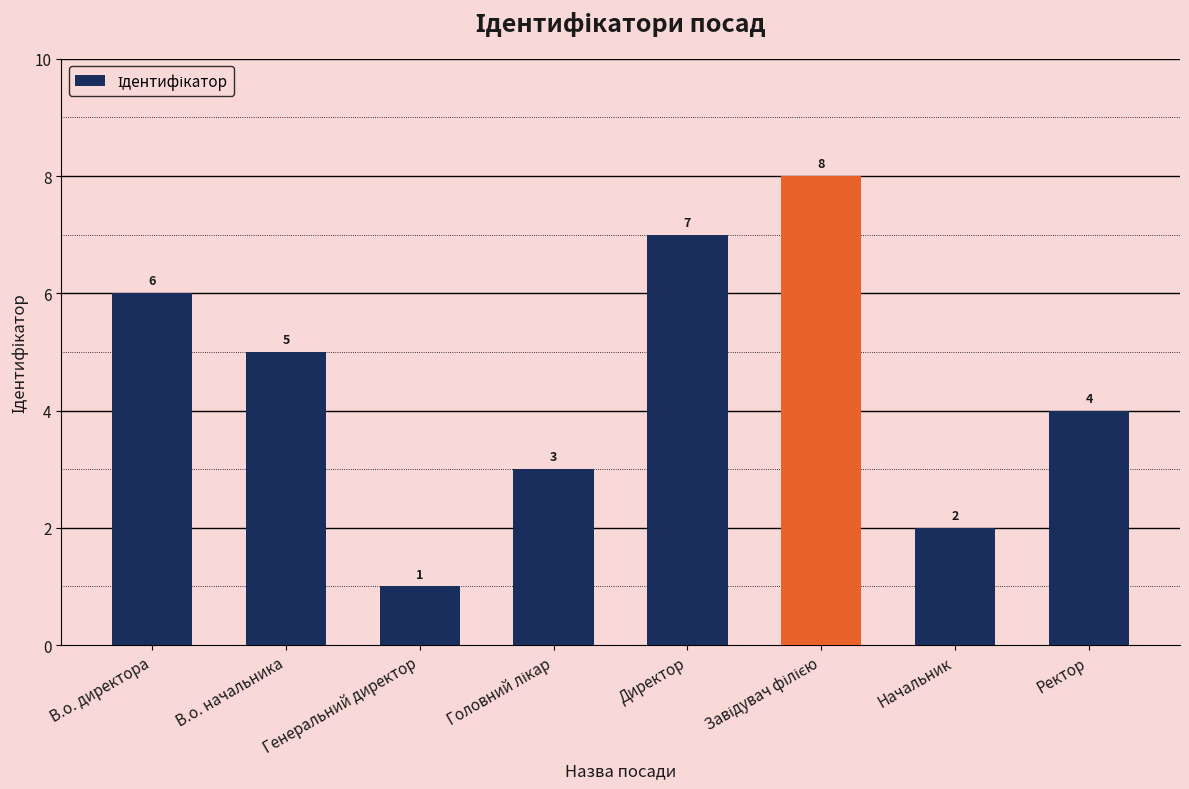

Between Генеральний директор and Начальник, which is larger?

Начальник